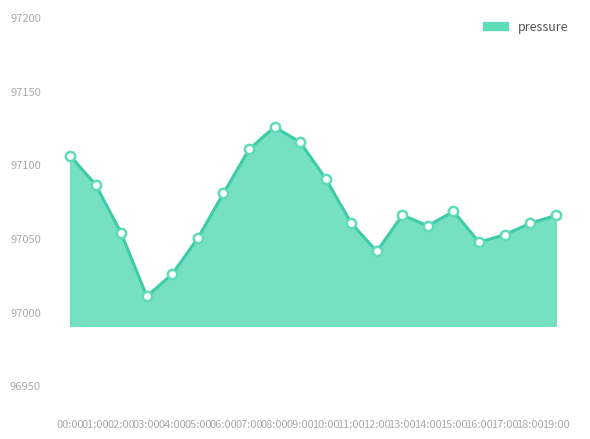

Which has a higher value, 18:00 or 17:00?

18:00